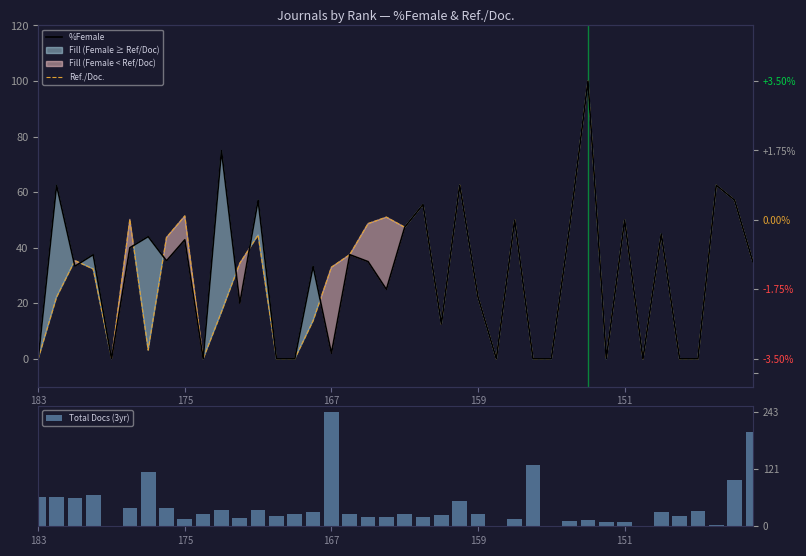

At which label does Total Docs (3yr) reach its minimum?

151